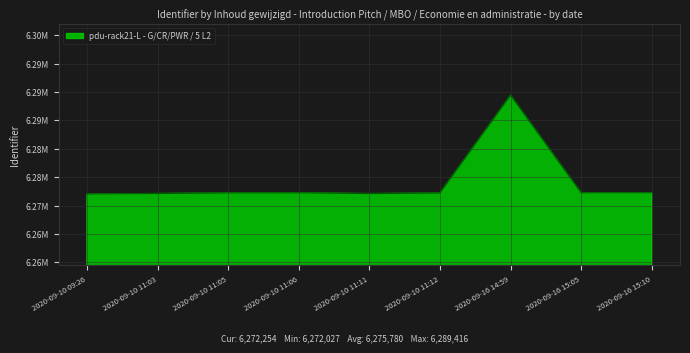

Reading left to right, list all the values displayed in this chart.

2020-09-10 09:26=6272027	2020-09-10 11:03=6272116	2020-09-10 11:05=6272221	2020-09-10 11:06=6272239	2020-09-10 11:11=6272102	2020-09-10 11:12=6272201	2020-09-16 14:59=6289416	2020-09-16 15:05=6272244	2020-09-16 15:10=6272254